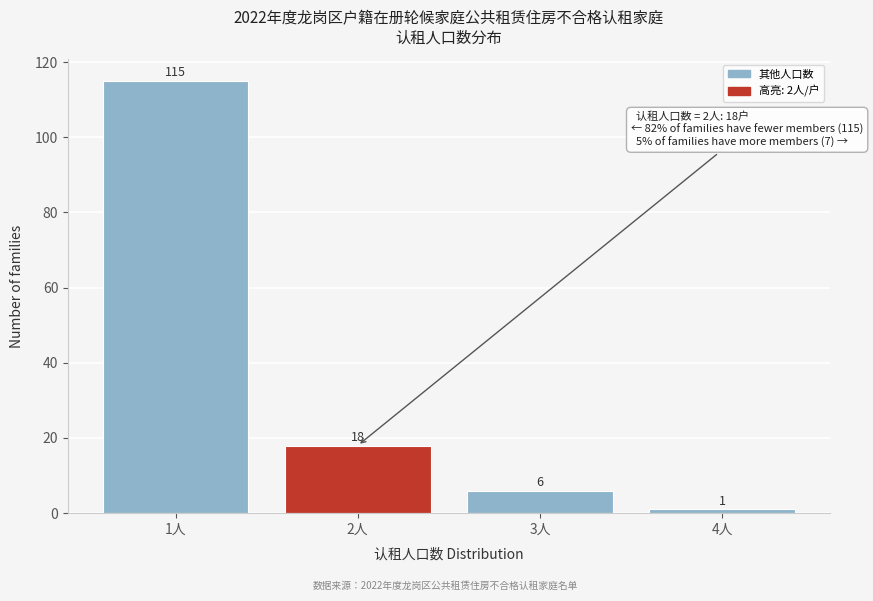

Reading left to right, list all the values displayed in this chart.

1人=115	2人=18	3人=6	4人=1